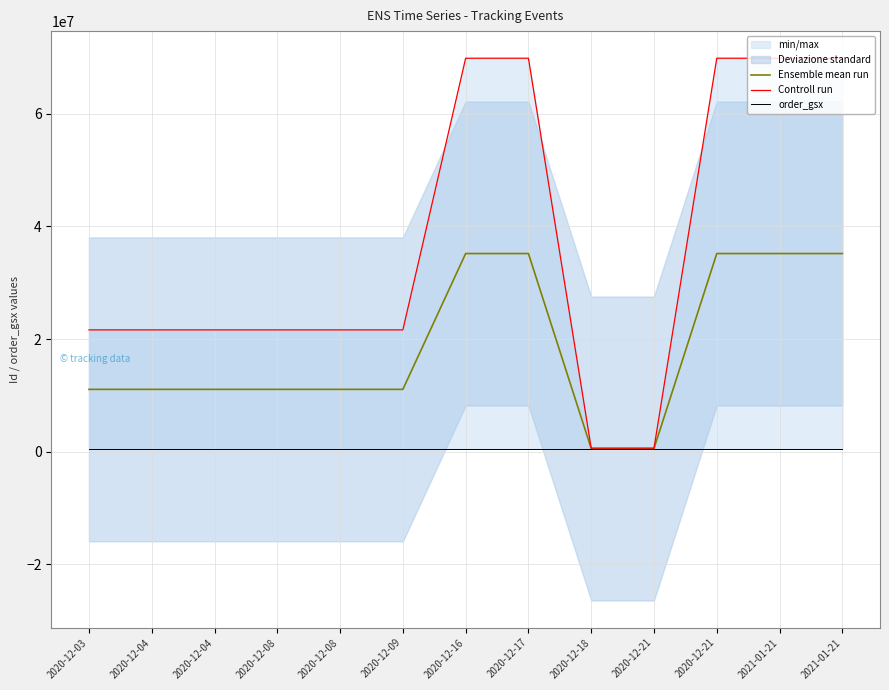

How many lines are shown in the chart?

3